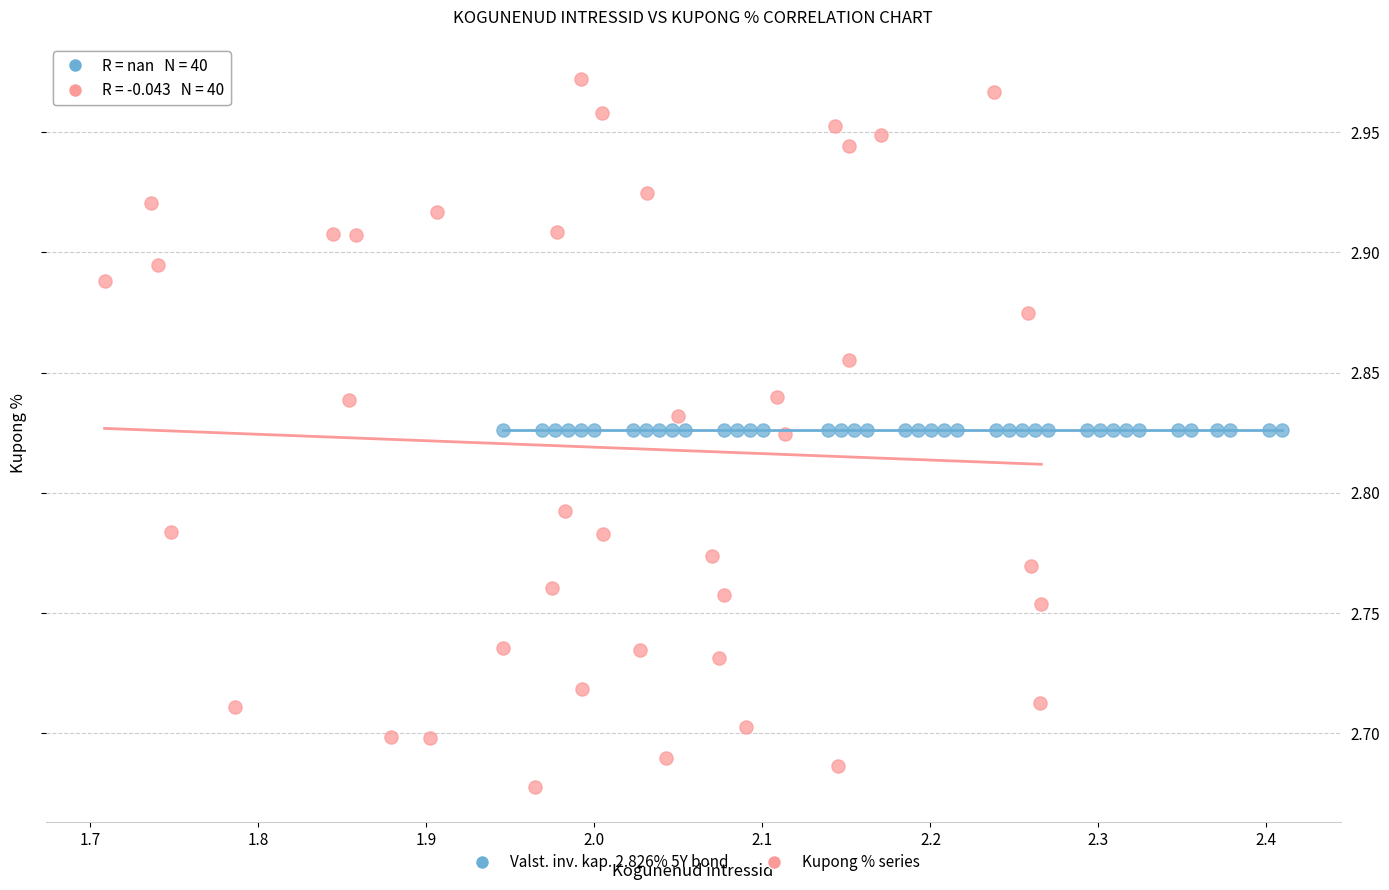

Which series contains the lowest Y value?

Kupong % series